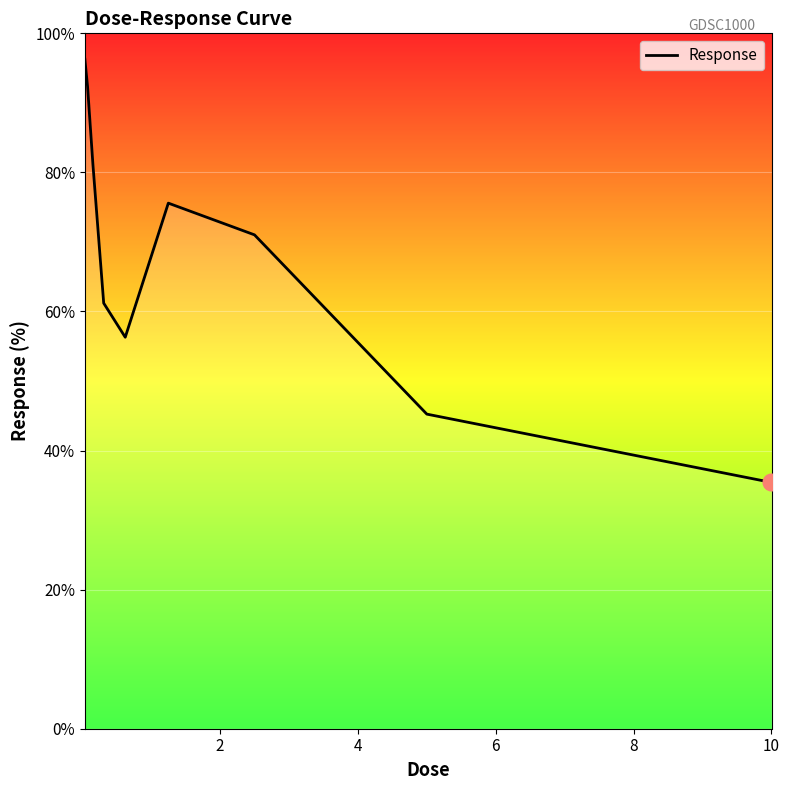

What is the minimum value shown in the chart?

35.4